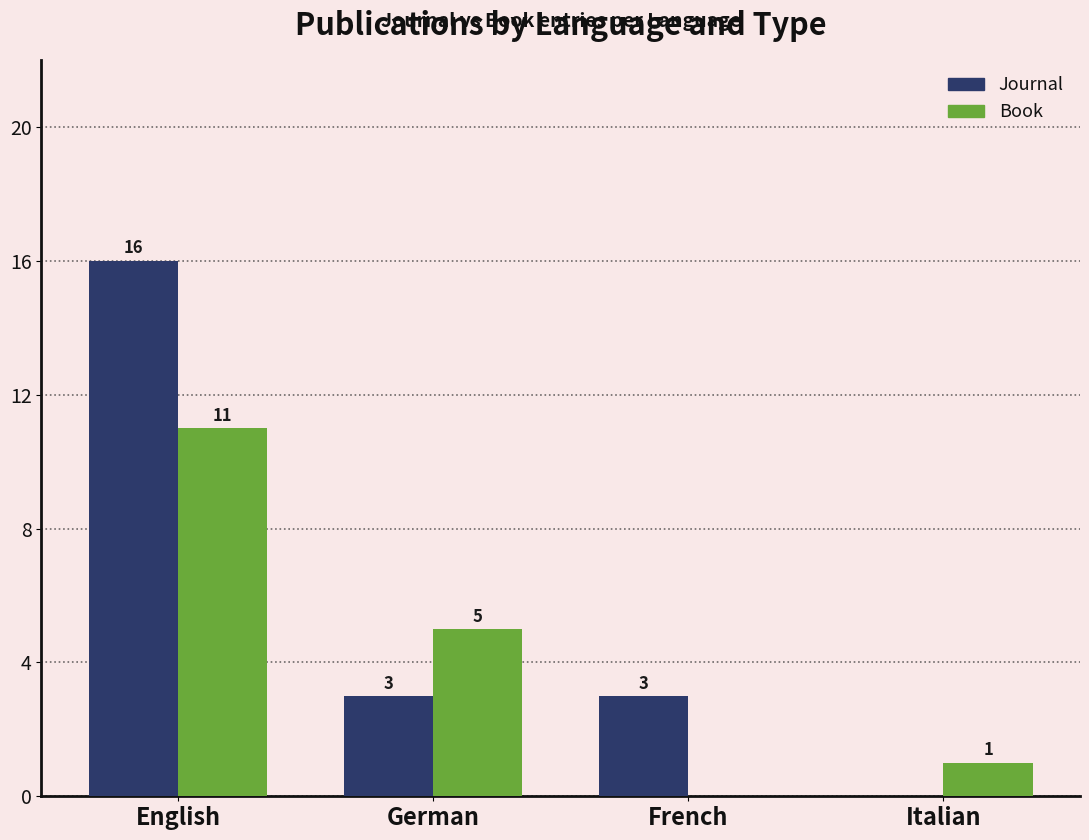

At which category is the sum across all series the highest?

English